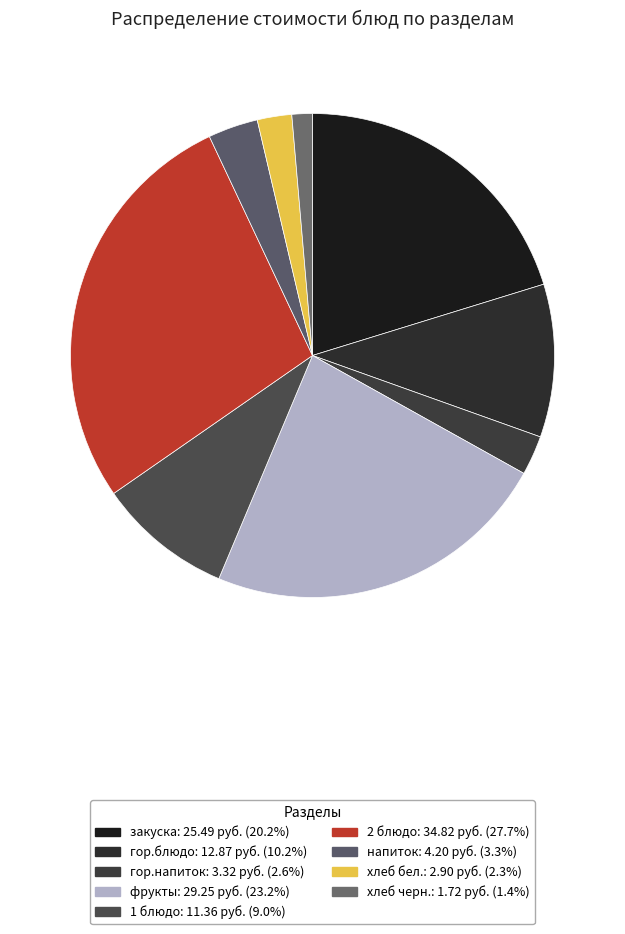

What percentage do гор.блюдо and фрукты together represent?

33.4%